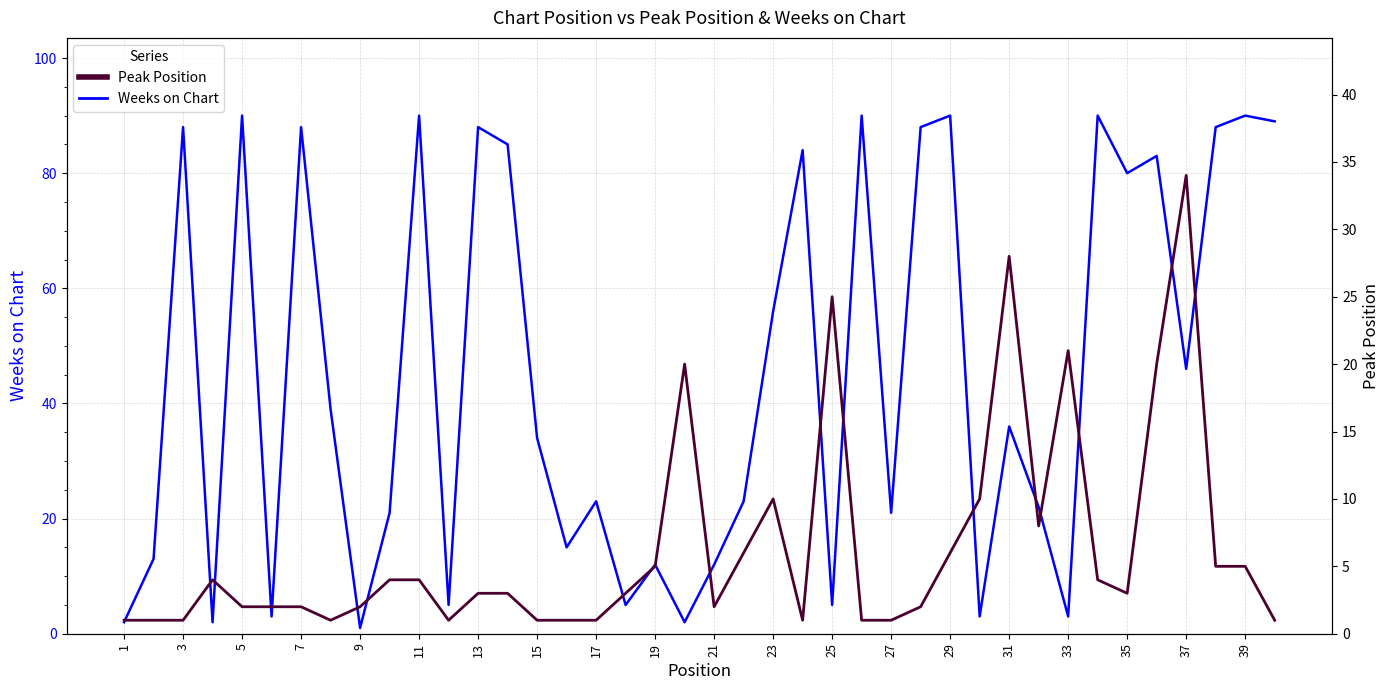

How many data points in Peak Position are less than 3?

18